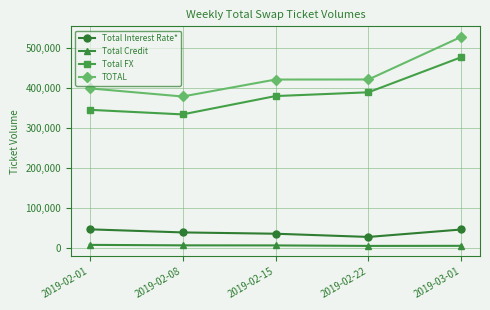

At how many categories does at least one series exceed 293576?

5